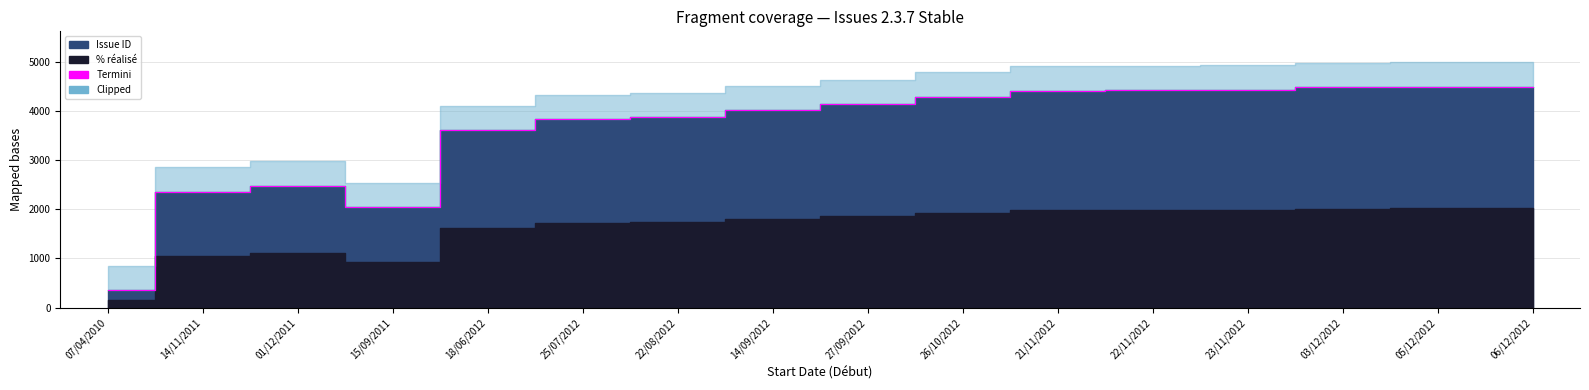

What is the label of the 15th point from the right?

14/11/2011